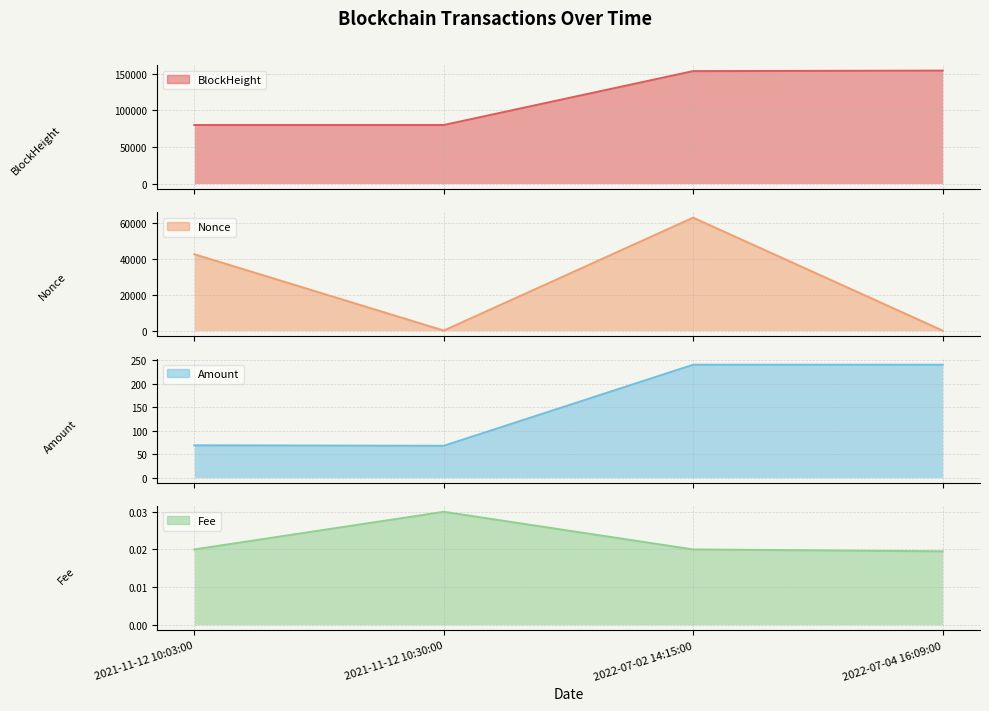

The value of BlockHeight at 2022-07-04 16:09:00 is 264347.2. True or false?

False